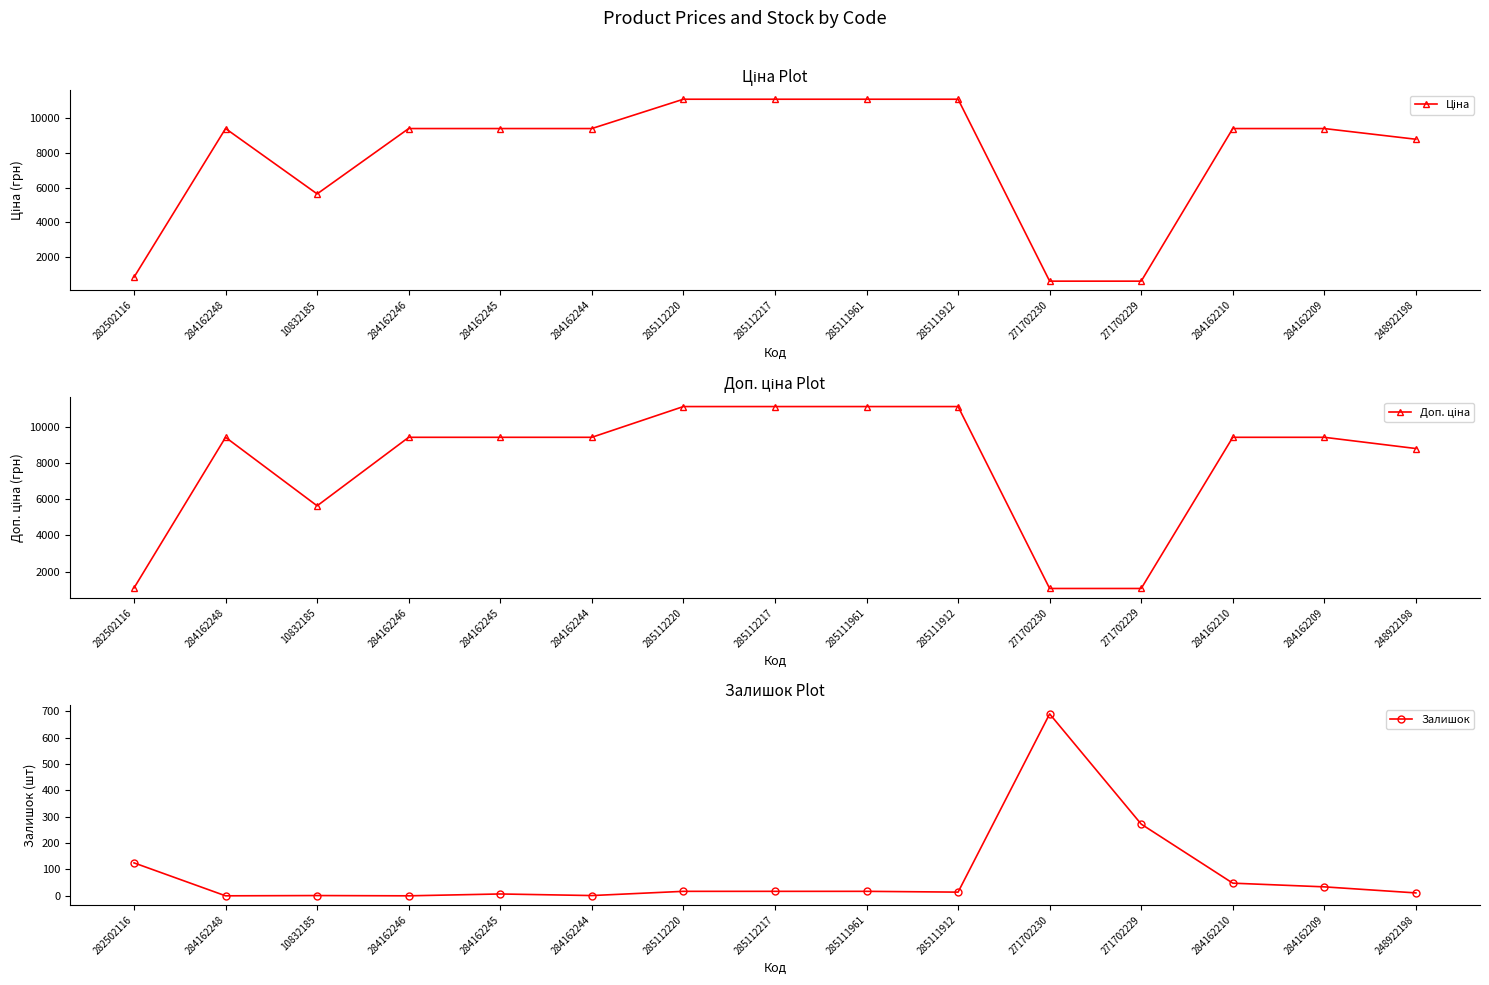

What are all the series names shown in the legend?

Ціна, Доп. ціна, Залишок